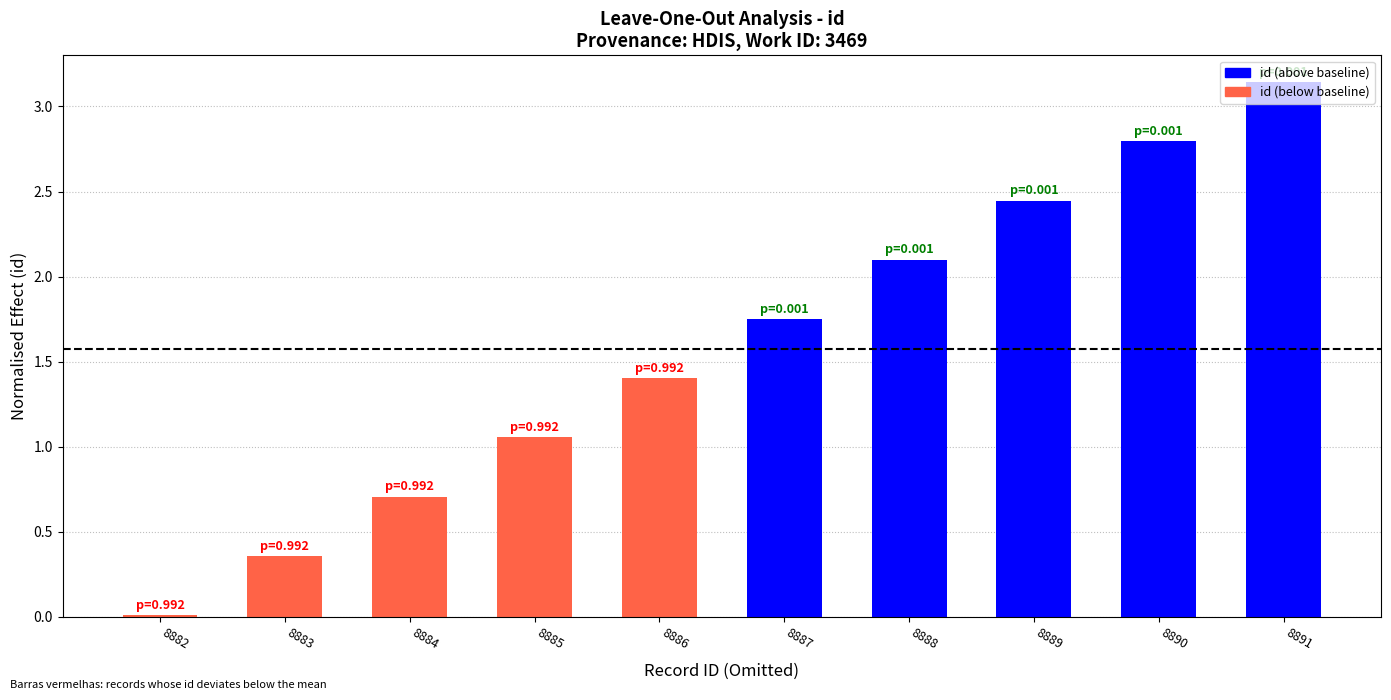

The value at 8883 is 0.5. True or false?

False